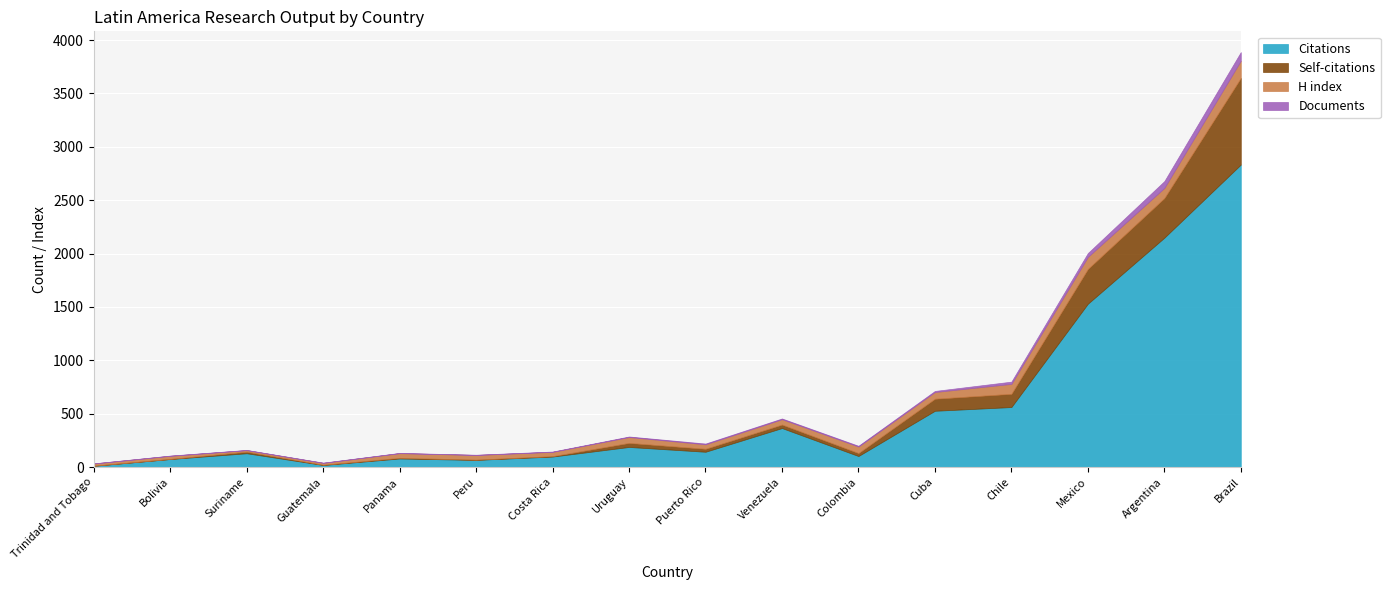

What is the spread (max minus min) of values at Trinidad and Tobago?

21